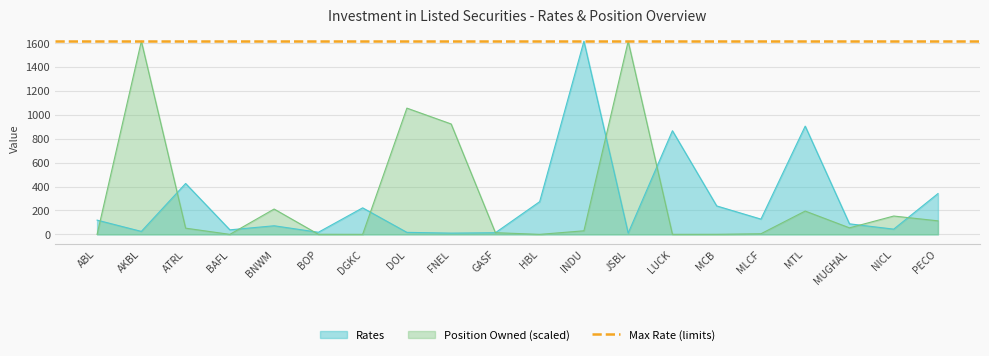

At which category is the sum across all series the highest?

INDU